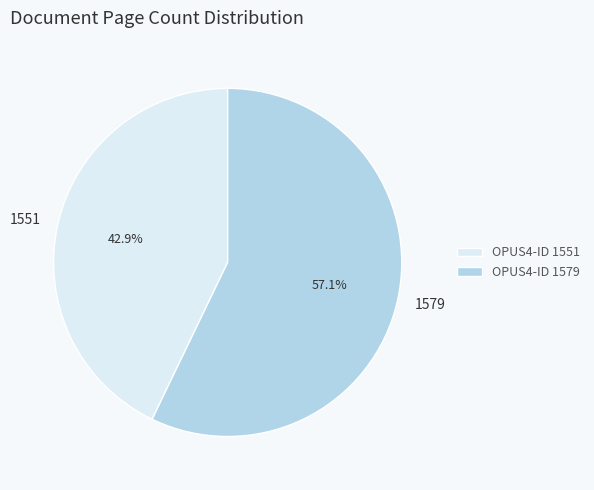

What is the majority slice?

1579